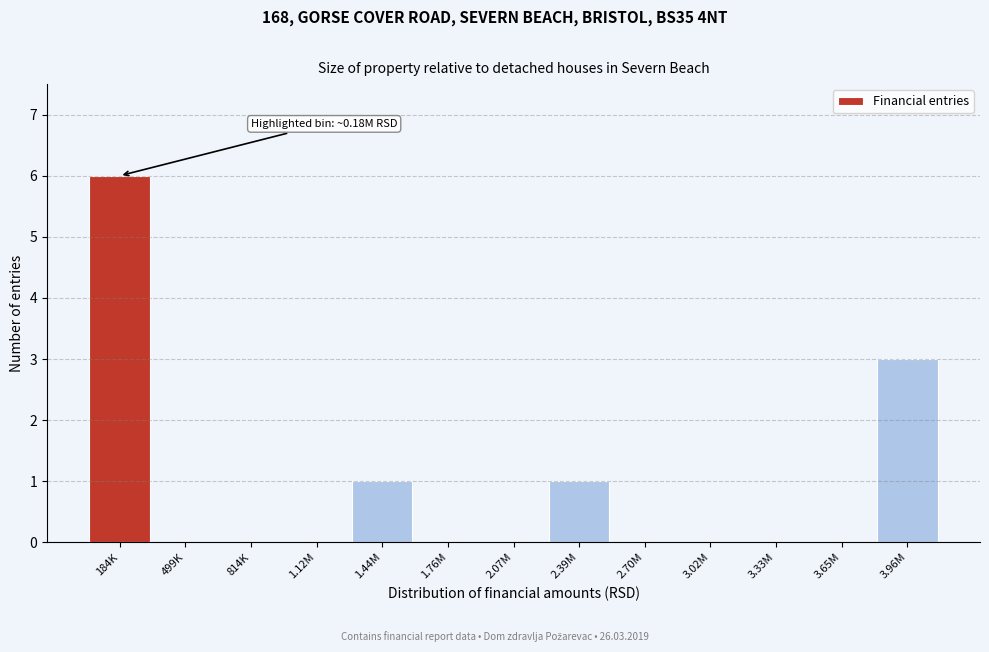

Reading left to right, what are all the values shown in this chart?

184K=6	499K=0	814K=0	1.12M=0	1.44M=1	1.76M=0	2.07M=0	2.39M=1	2.70M=0	3.02M=0	3.33M=0	3.65M=0	3.96M=3